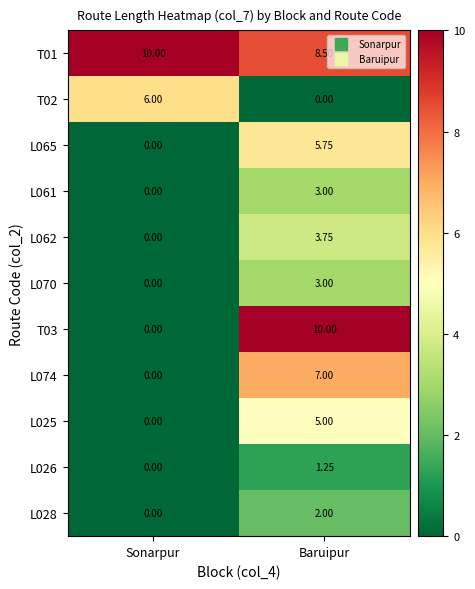

At which label does L062 reach its minimum?

Sonarpur